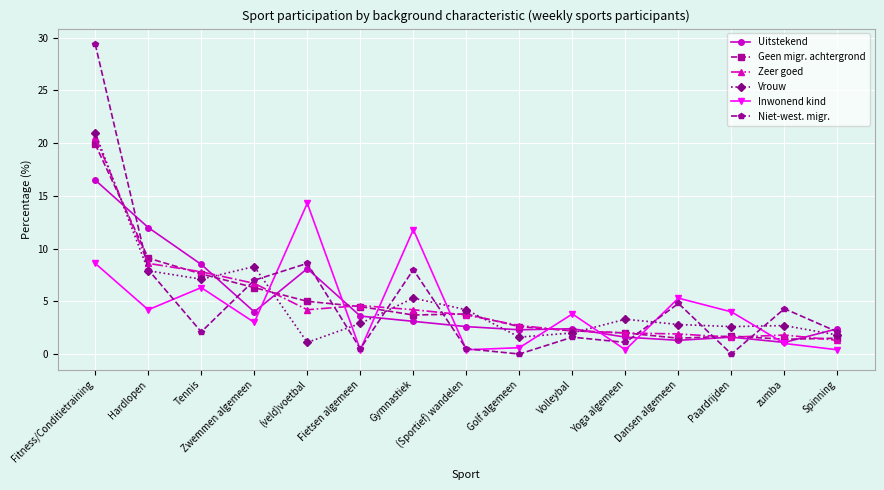

The value of Zeer goed at (Sportief) wandelen is 5.5. True or false?

False